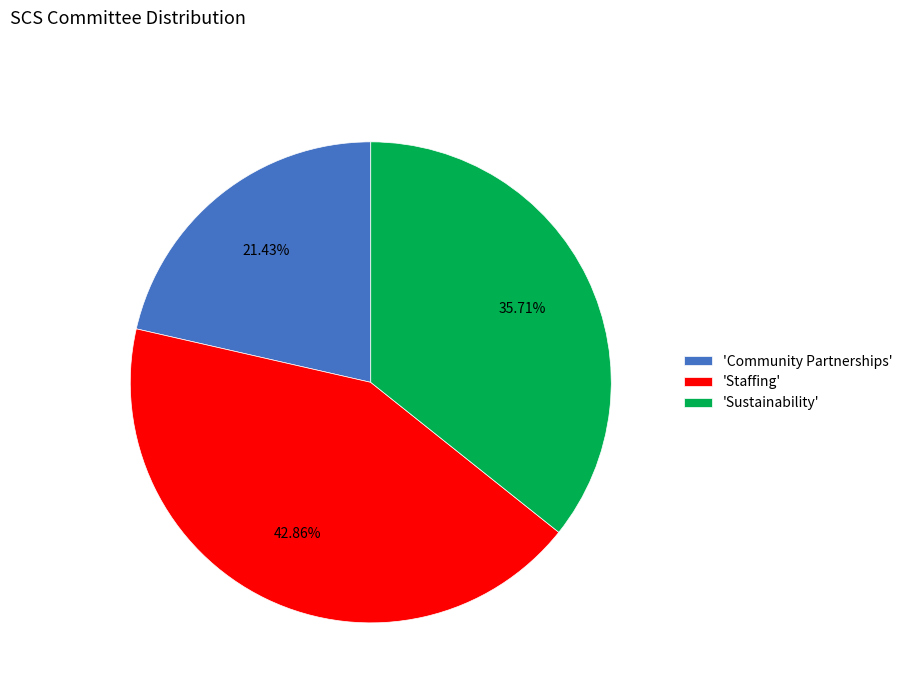

Approximately how many times larger is the value at 'Community Partnerships' compared to 'Sustainability'?

0.6